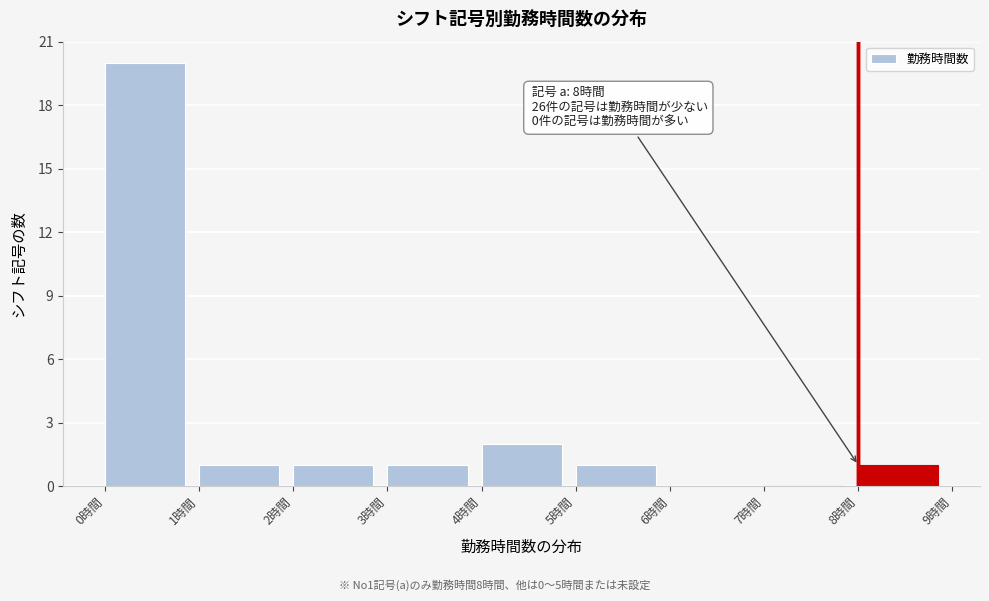

Over which range of the x-axis is the bar tallest?

0 to 1